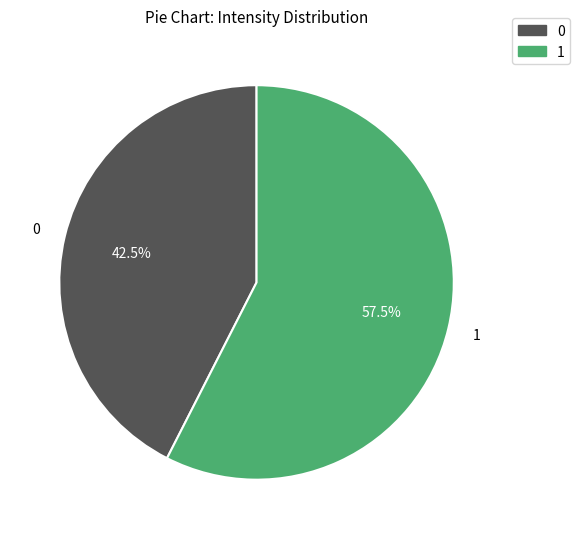

Approximately how many times larger is the value at 1 compared to 0?

1.4